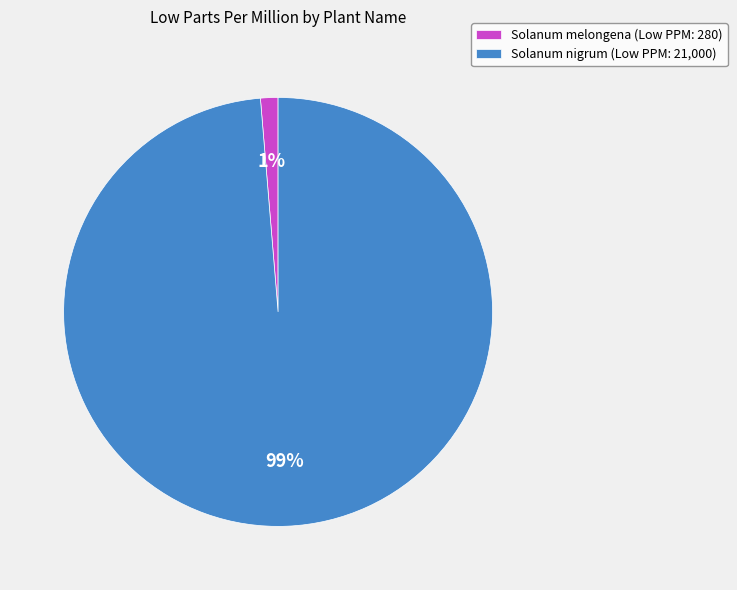

To the nearest percent, what percentage of the pie is Solanum nigrum?

99%